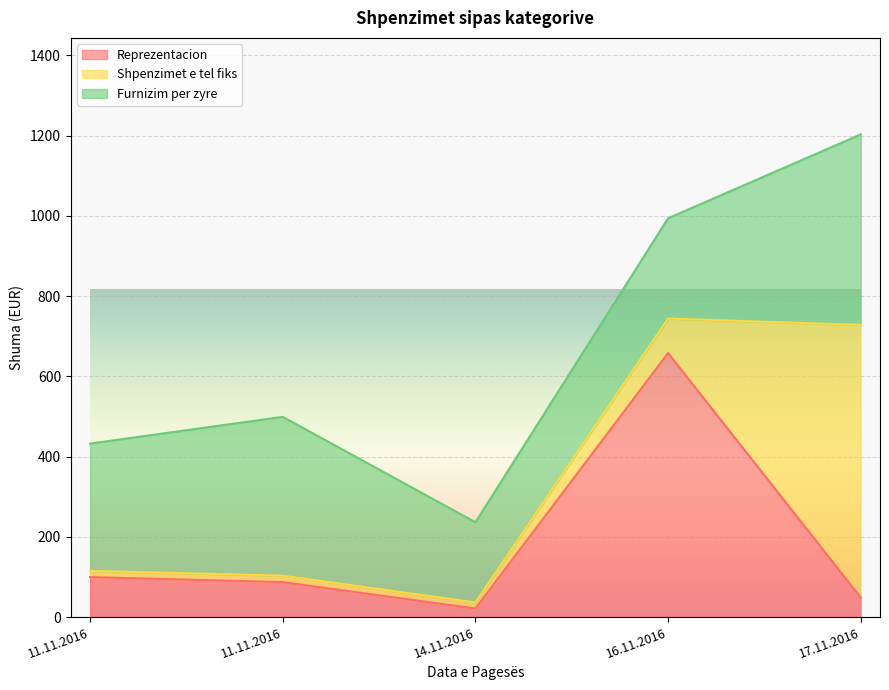

How many intersections are there between Reprezentacion and Shpenzimet e tel fiks?

1